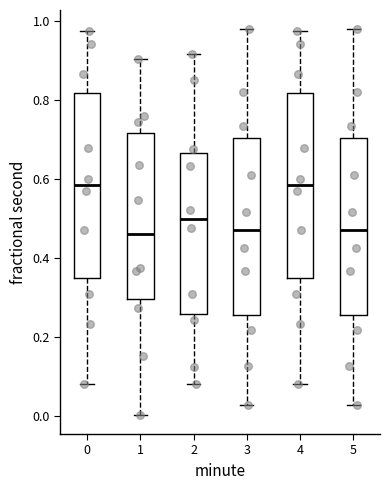

Reading left to right, transcribe this box plot: for each box, give where its median line is, the range the box spans, and where its two whiskers end, as read against the y-axis. The values are not printed on the chart, so give them approximately, as read against the axis.

0: median 0.58, box 0.34 to 0.82, whiskers 0.08 to 0.98
1: median 0.46, box 0.30 to 0.72, whiskers 0.00 to 0.90
2: median 0.50, box 0.26 to 0.66, whiskers 0.08 to 0.92
3: median 0.48, box 0.26 to 0.70, whiskers 0.02 to 0.98
4: median 0.58, box 0.34 to 0.82, whiskers 0.08 to 0.98
5: median 0.48, box 0.26 to 0.70, whiskers 0.02 to 0.98